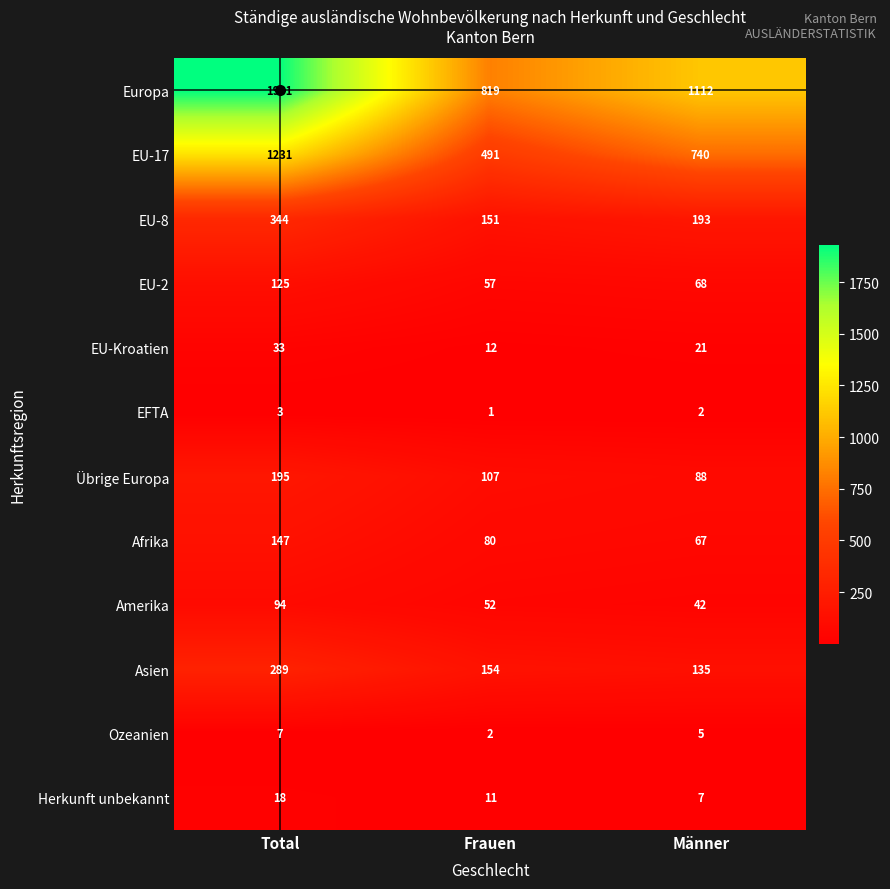

What is the lowest value of the Herkunft unbekannt series?

7